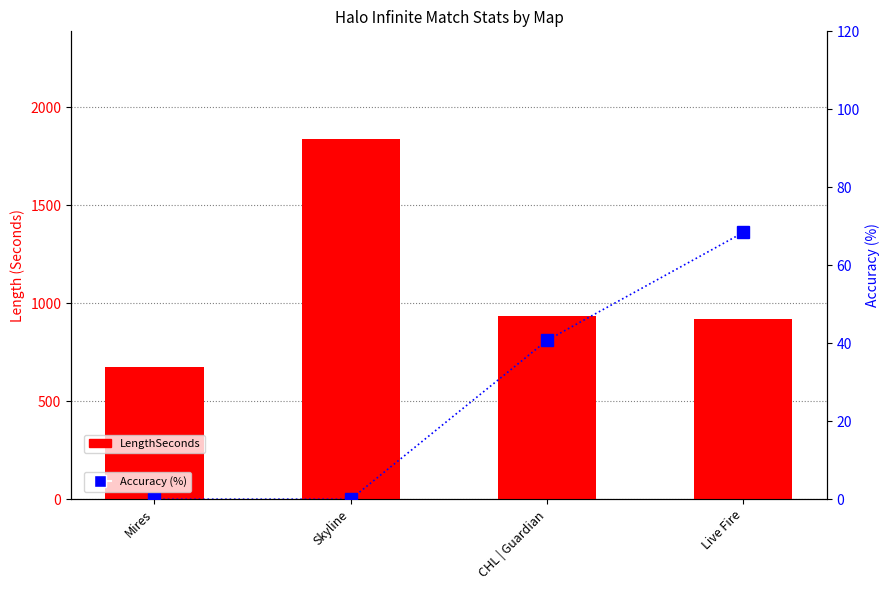

Rank the series by their maximum value, from lowest to highest.

Accuracy (%), LengthSeconds